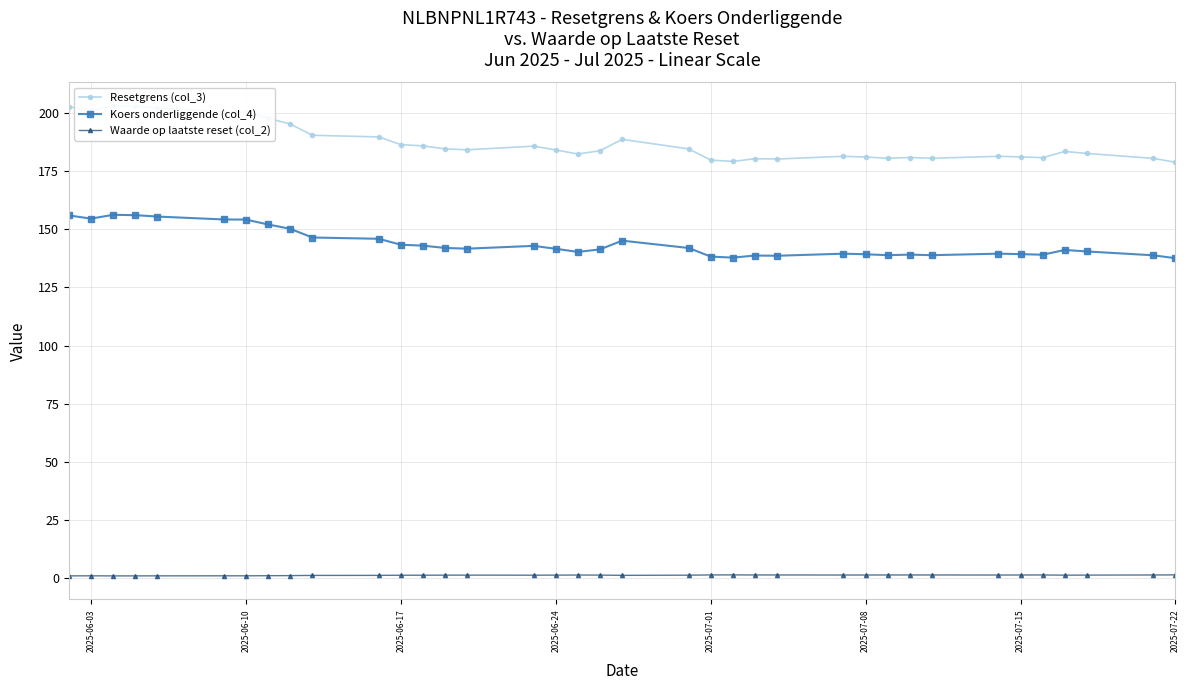

Reading left to right, what are all the values shown in this chart?

Resetgrens (col_3): 202.7	200.9	203.1	202.9	202.1	200.5	200.4	197.7	195.3	190.4	189.7	186.4	185.8	184.5	184.1	185.7	184.1	182.3	183.8	188.6	184.5	179.7	179.1	180.3	180.2	181.3	181.0	180.5	180.8	180.5	181.3	181.1	180.8	183.4	182.6	180.4	178.8
Koers onderliggende (col_4): 155.9	154.6	156.2	156.1	155.4	154.2	154.2	152.1	150.2	146.4	145.9	143.3	142.9	141.9	141.7	142.8	141.6	140.2	141.3	145.1	141.9	138.2	137.8	138.7	138.6	139.5	139.2	138.8	139.1	138.8	139.5	139.3	139.1	141.1	140.4	138.8	137.6
Waarde op laatste reset (col_2): 1.0	1.1	1.0	1.0	1.0	1.1	1.1	1.1	1.1	1.2	1.2	1.3	1.3	1.4	1.4	1.3	1.4	1.4	1.4	1.3	1.3	1.4	1.5	1.4	1.4	1.4	1.4	1.4	1.4	1.4	1.4	1.4	1.4	1.4	1.4	1.4	1.5